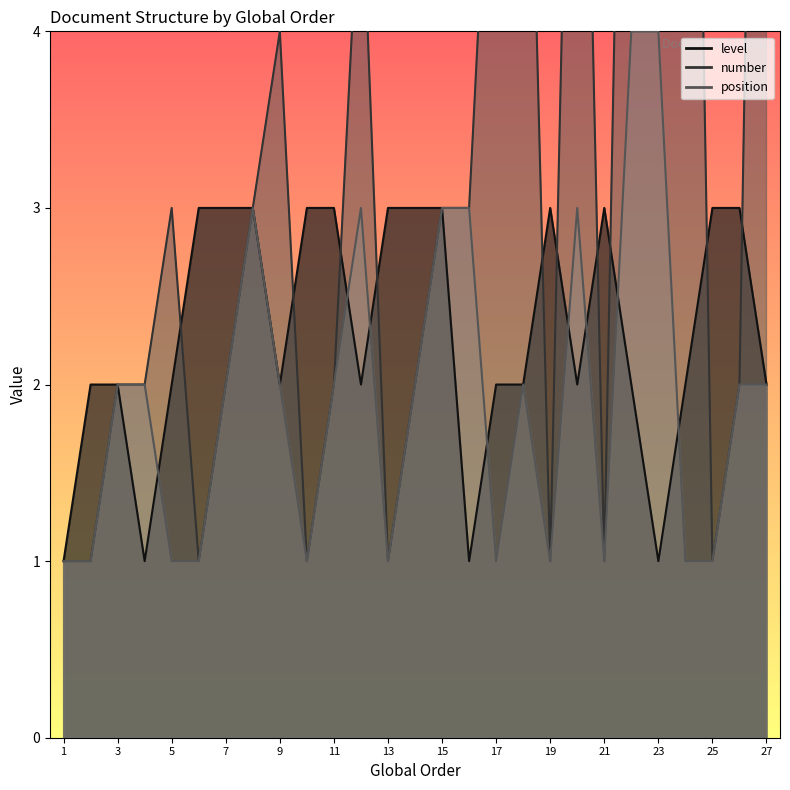

Which series has the largest total across all categories?

number_line